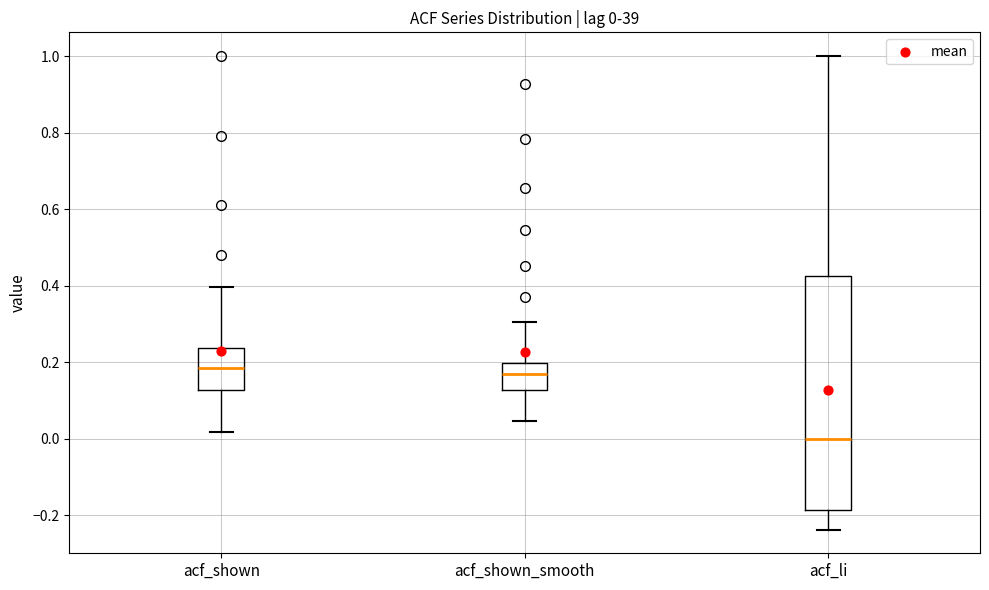

Comparing the boxes themselves (not the whiskers), which one is the tallest?

acf_li